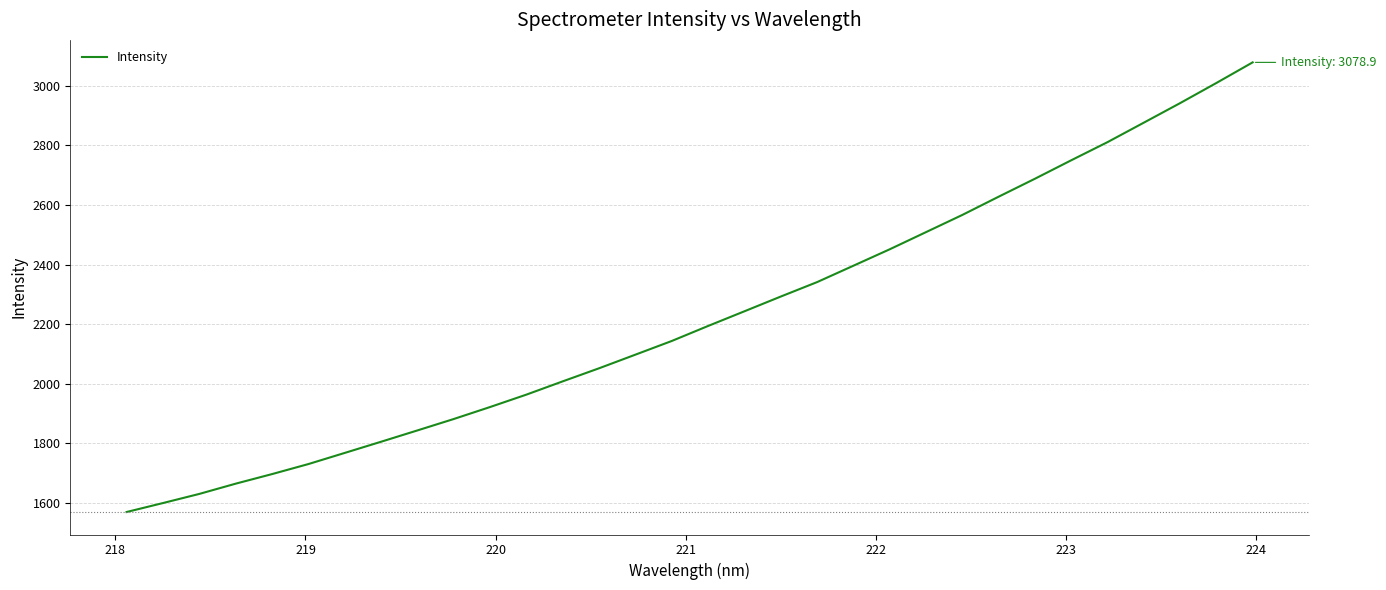

What is the difference between the maximum and minimum values?

1509.8